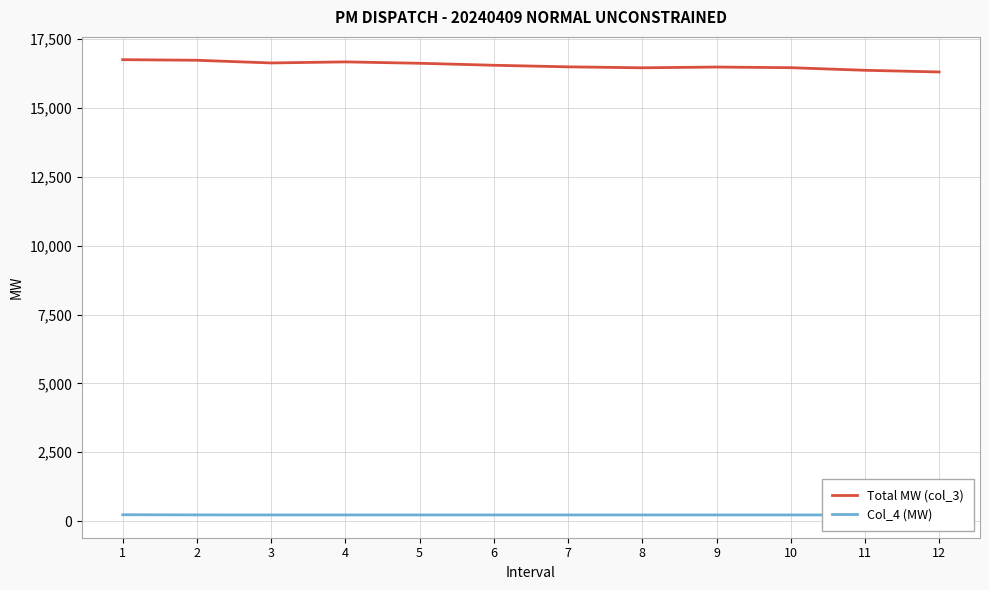

The value of Col_4 (MW) at 4 is 365.5. True or false?

False